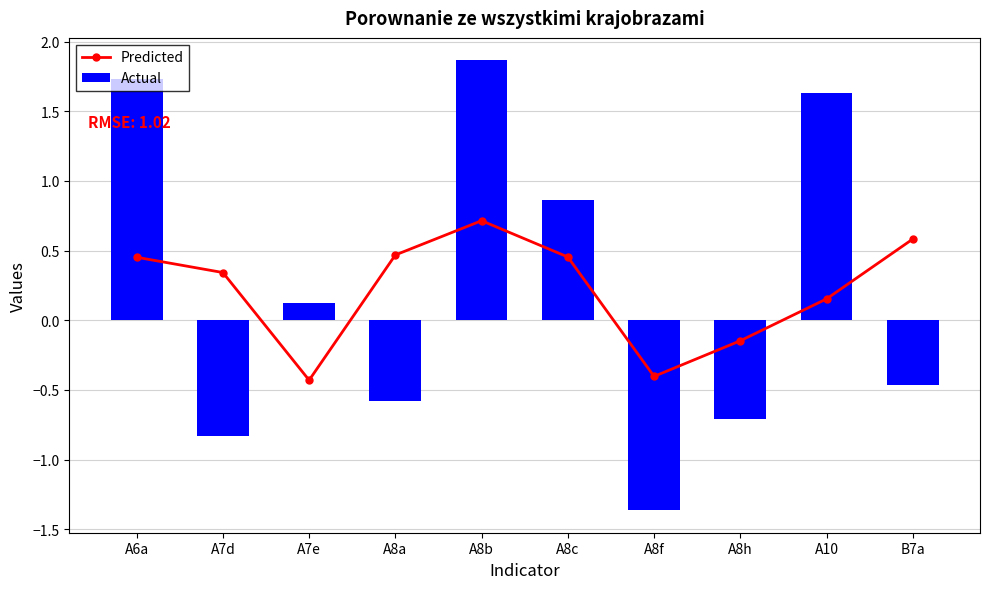

What is the label of the 4th bar from the left?

A8a